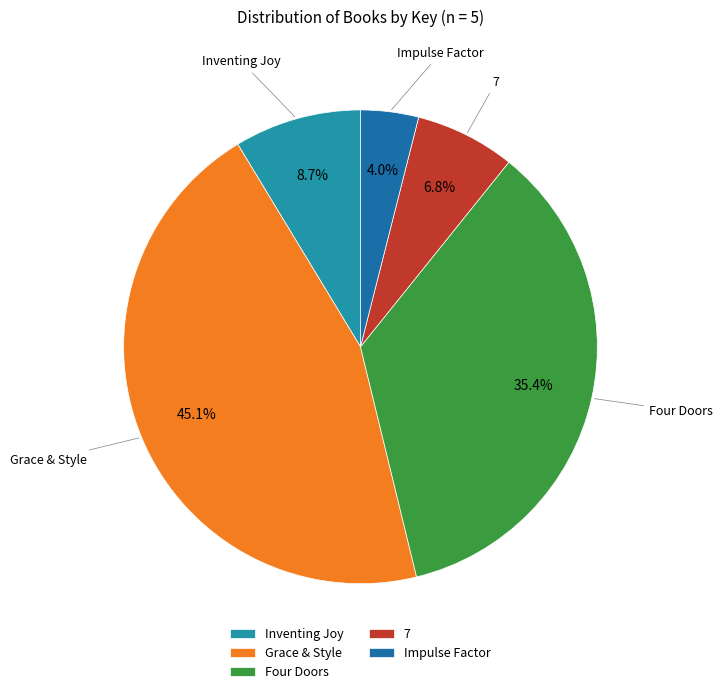

How many segments does this pie chart have?

5